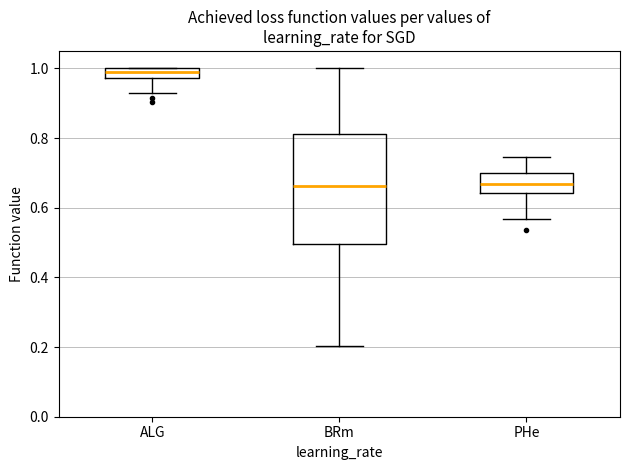

Comparing the boxes themselves (not the whiskers), which one is the tallest?

BRm